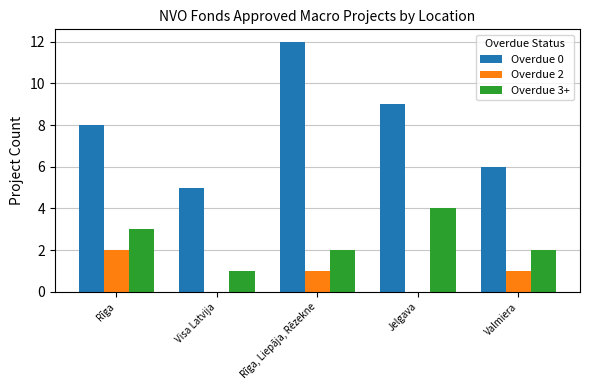

What are all the series names shown in the legend?

Overdue 0, Overdue 2, Overdue 3+